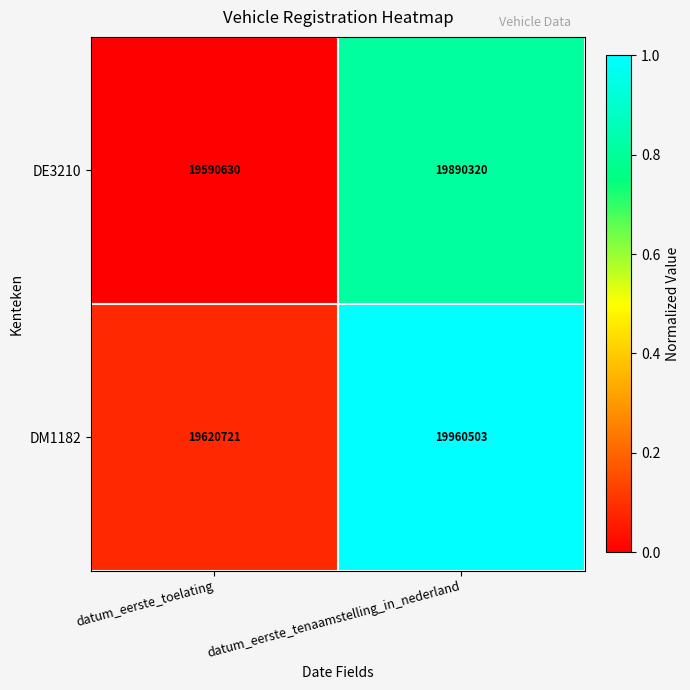

Count the number of data series in this chart.

2